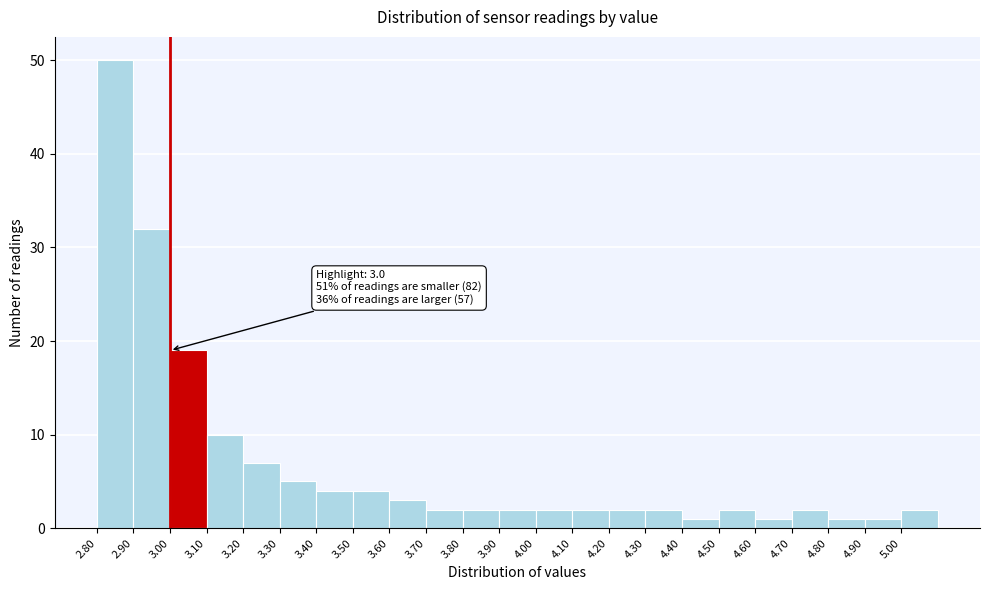

Which range on the x-axis has the tallest bar?

2.8 to 2.9